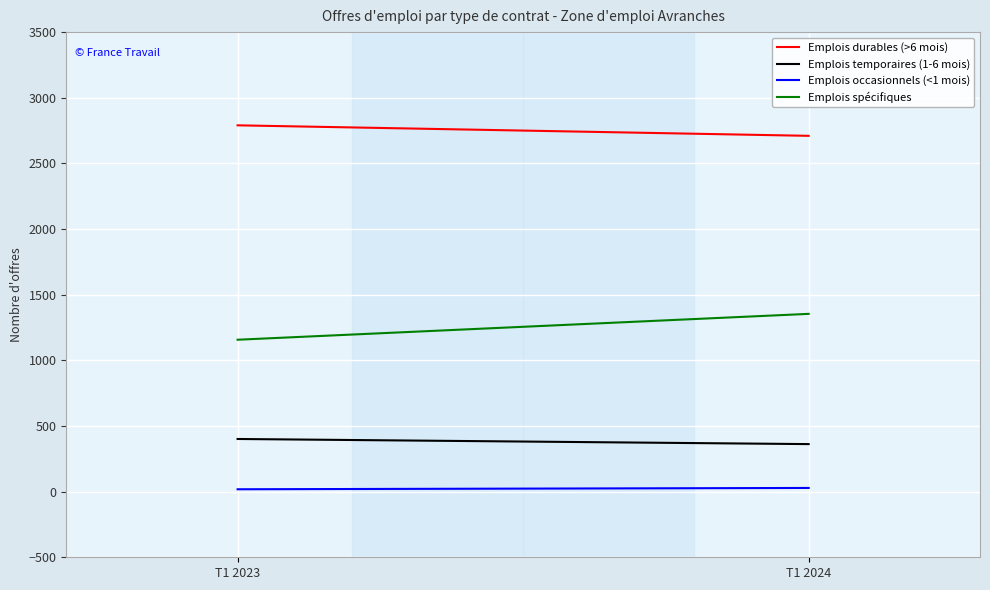

True or false: Emplois durables (>6 mois) has a value of 1183 at T1 2024.

False